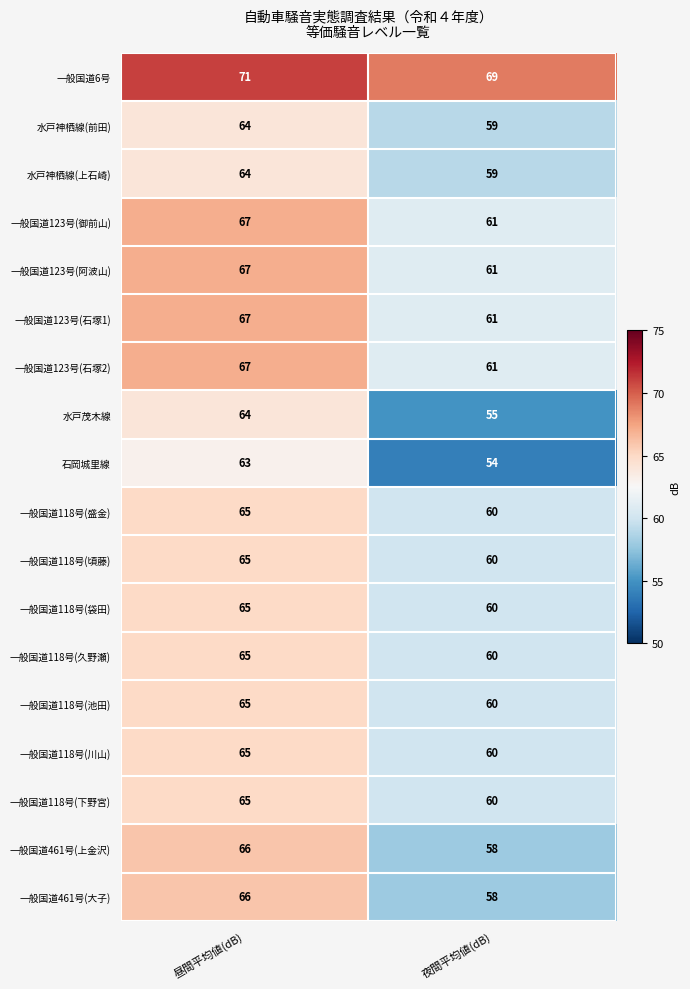

Which label corresponds to the largest value in the chart?

昼間平均値(dB)